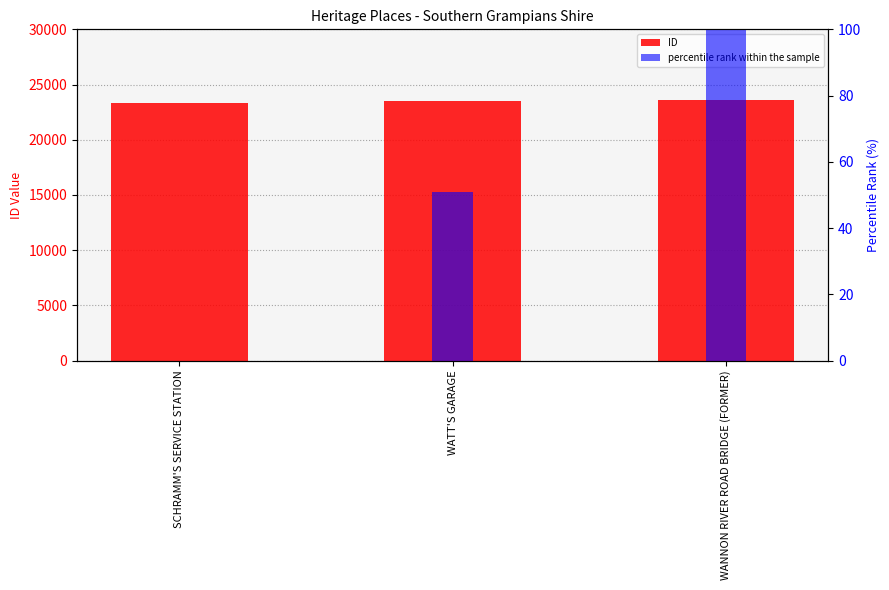

Is it true that percentile rank within the sample equals 50.8 at WATT'S GARAGE?

True